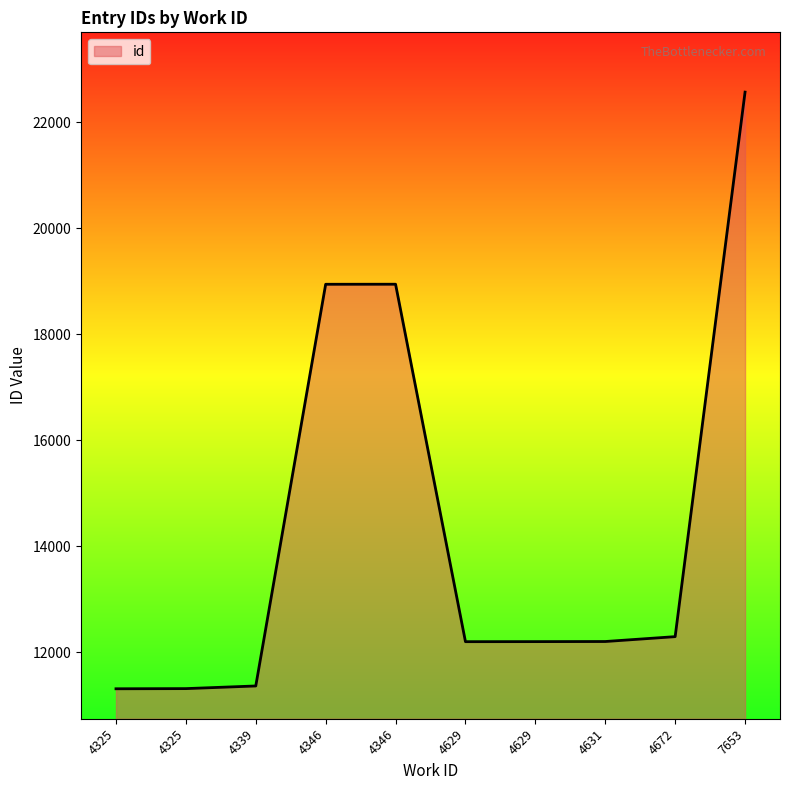

Which category has the highest value across all series?

7653